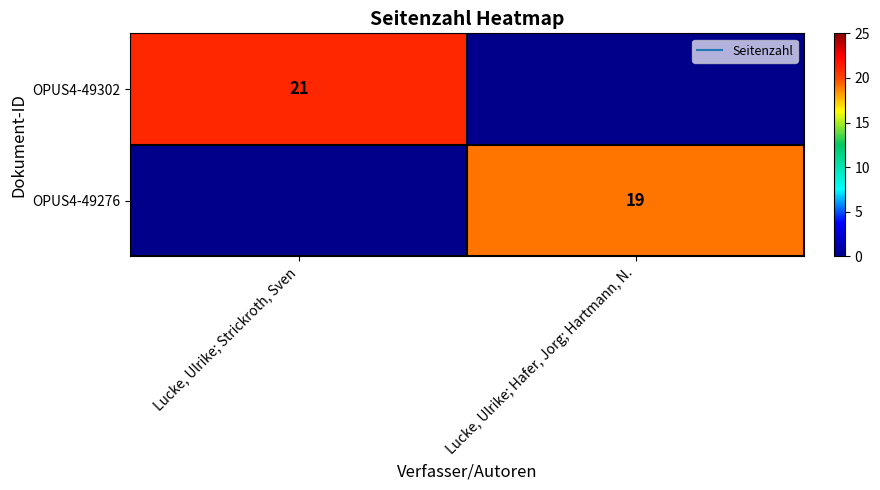

At which label does OPUS4-49302 reach its minimum?

Lucke, Ulrike; Hafer, Jorg; Hartmann, N.